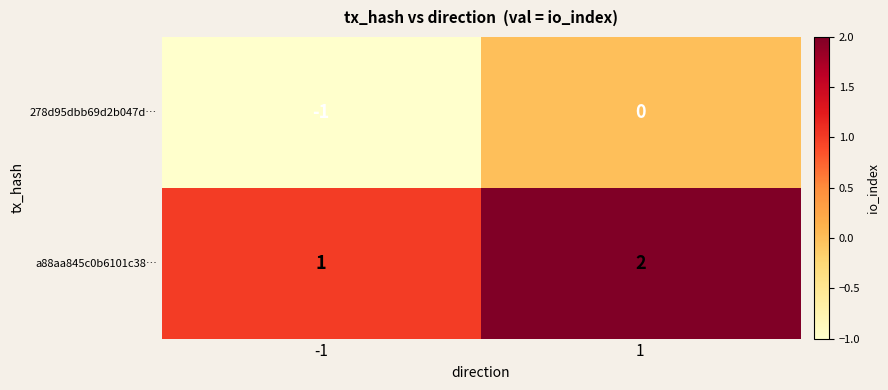

List the series in order of their overall mean, highest first.

a88aa845c0b6101c38…, 278d95dbb69d2b047d…